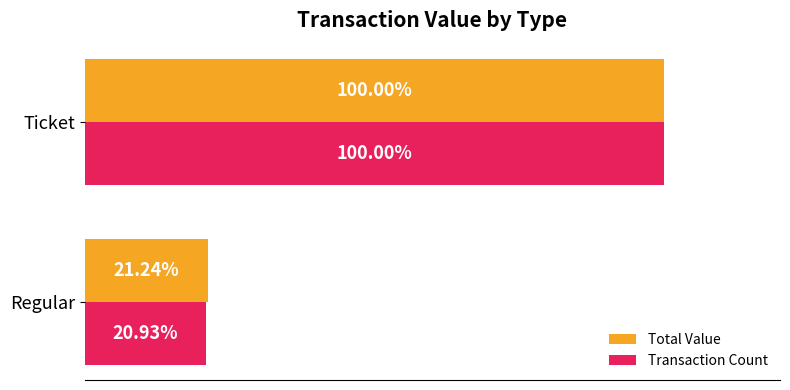

Where is Transaction Count nearest to the value 60?

Regular